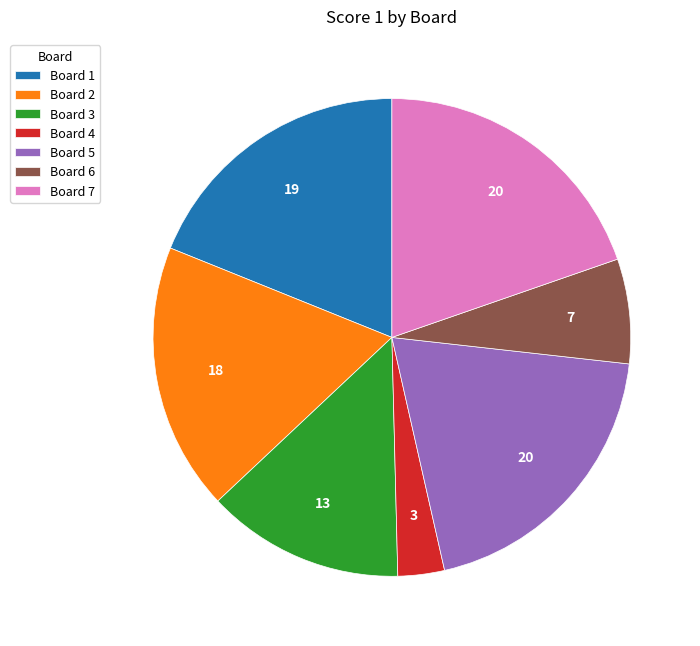

Do Board 2 and Board 4 together represent more than half of the pie?

No